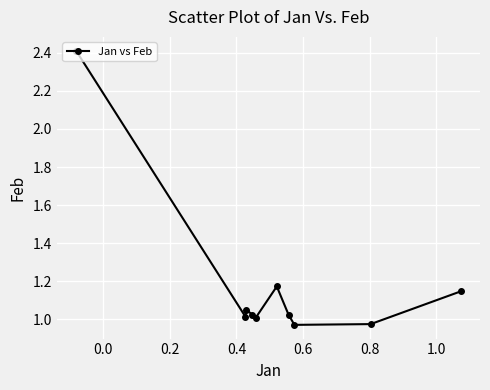

True or false: there are more than 2 points higher than both neighbors.

False